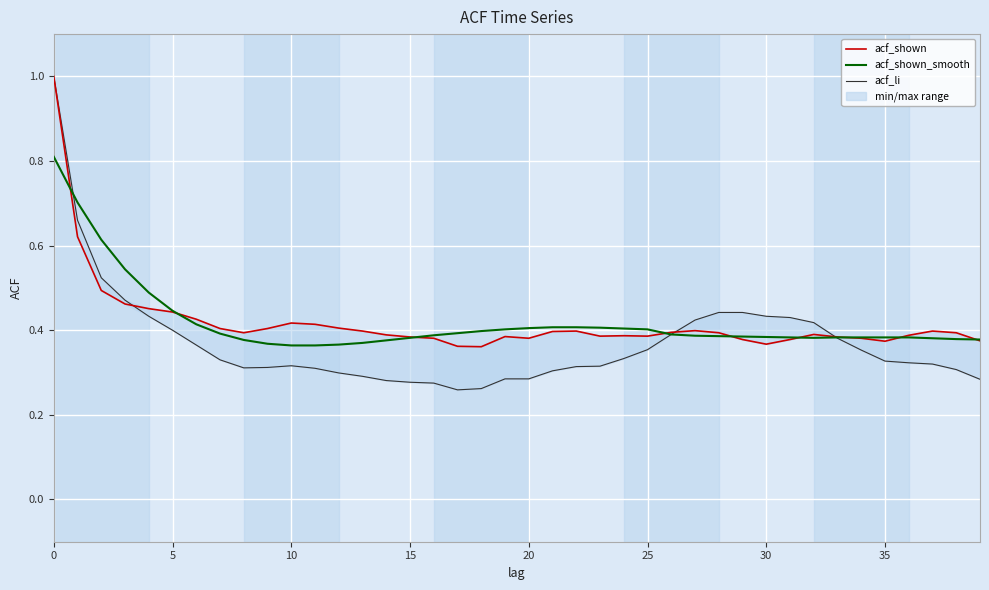

What is the label of the 25th point from the left?

24